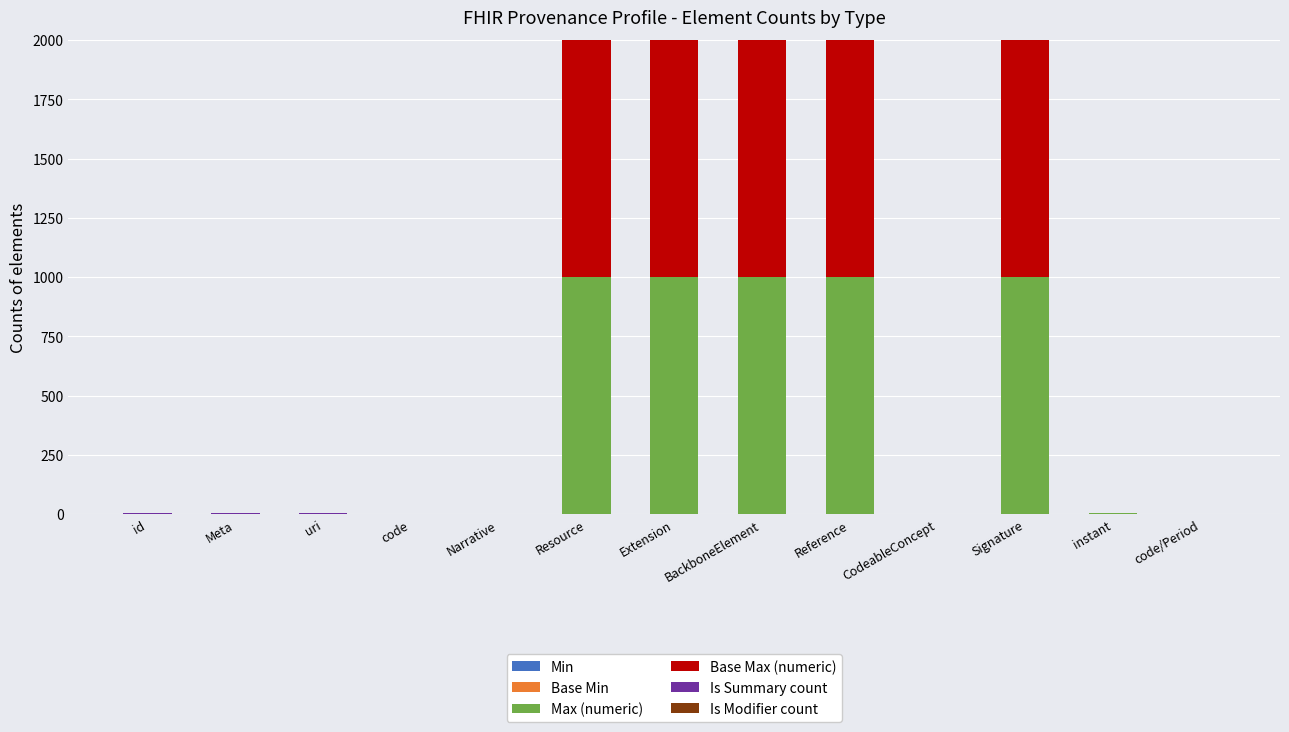

What is the total value across all series at Resource?

1998